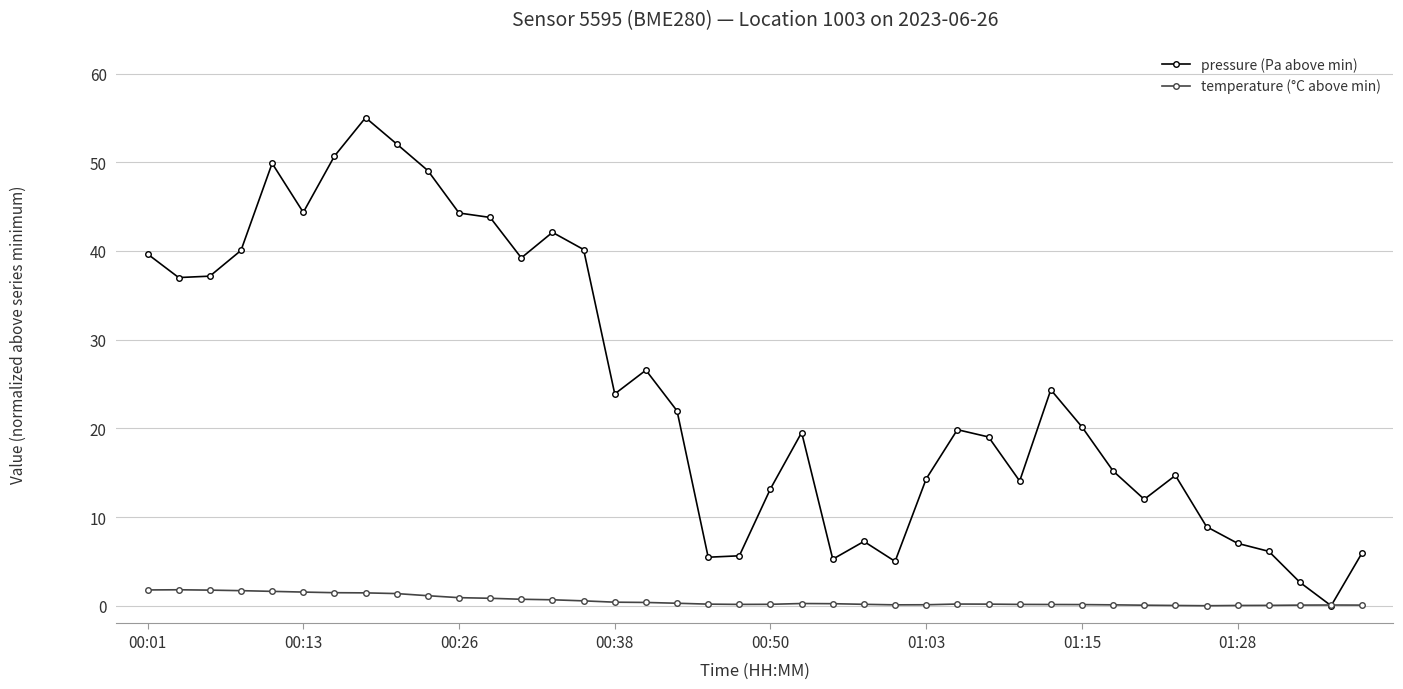

What is the highest value of the pressure (Pa above min) series?

55.0